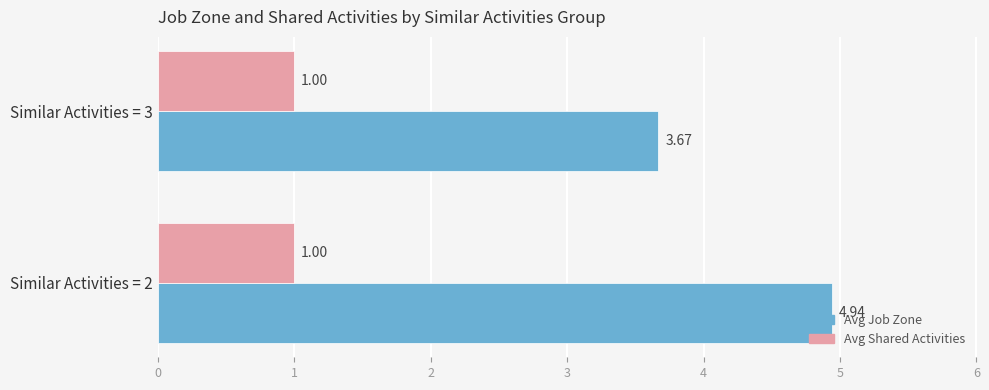

What is the difference between the maximum and minimum values in the Avg Job Zone series?

1.3